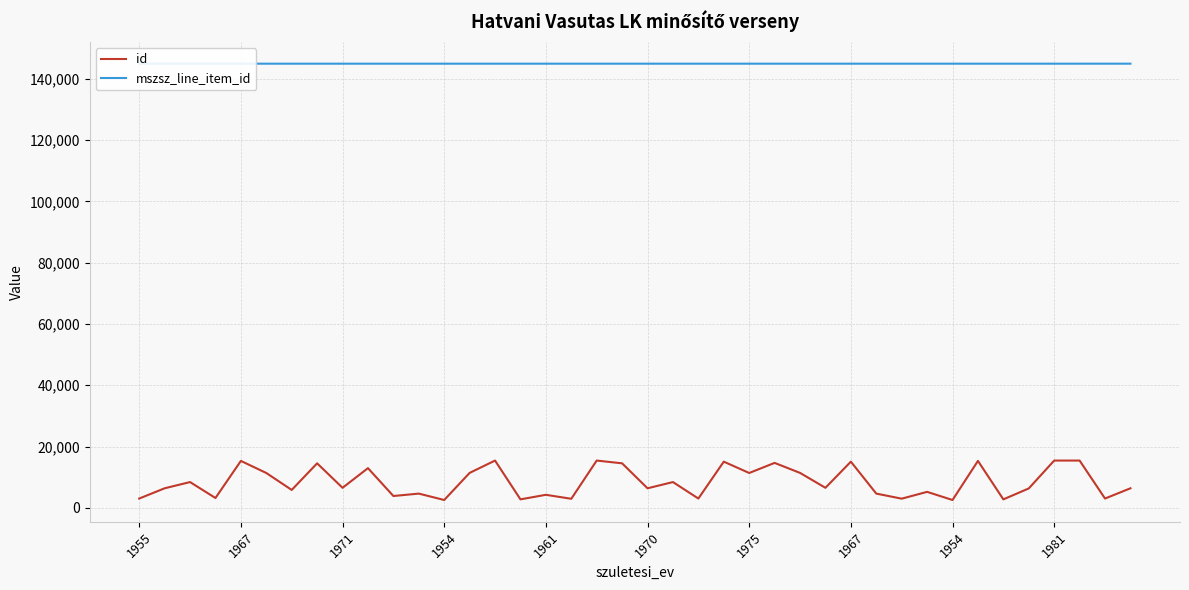

True or false: mszsz_line_item_id and id intersect in this chart.

False